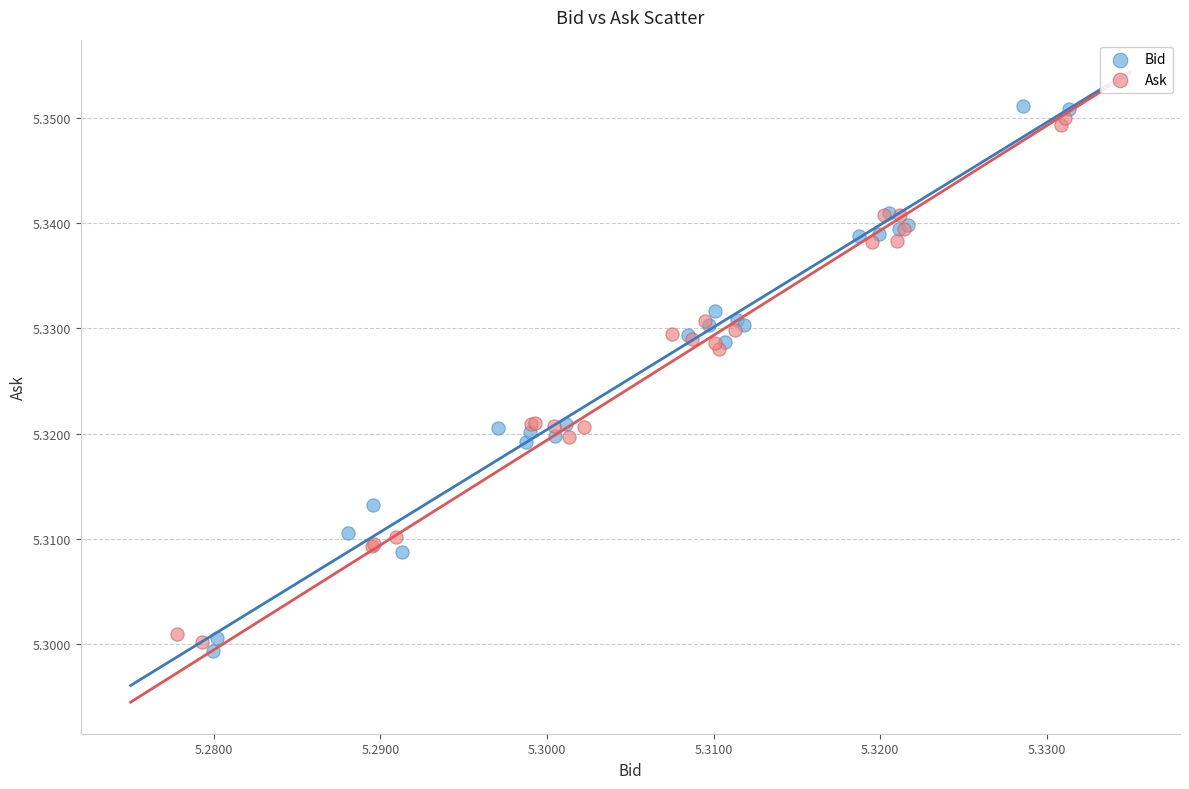

Which series has the largest Y range (max minus min)?

Bid